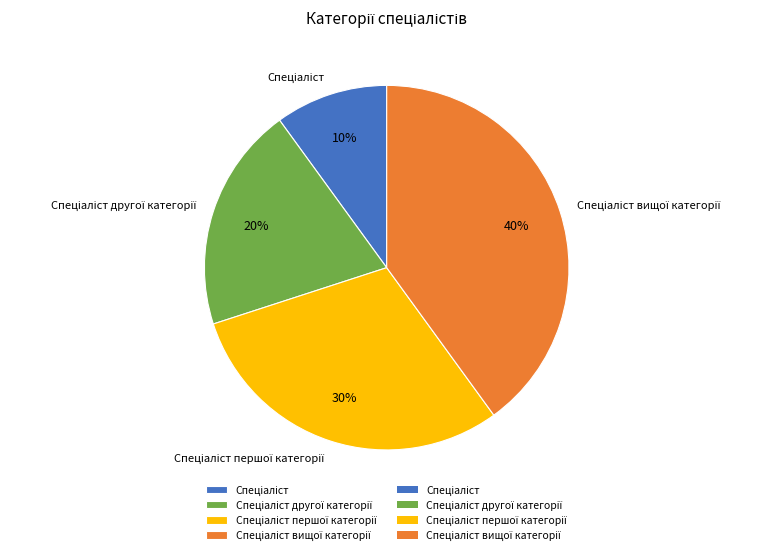

To the nearest percent, what is the difference between the largest and smallest slice percentages?

30%